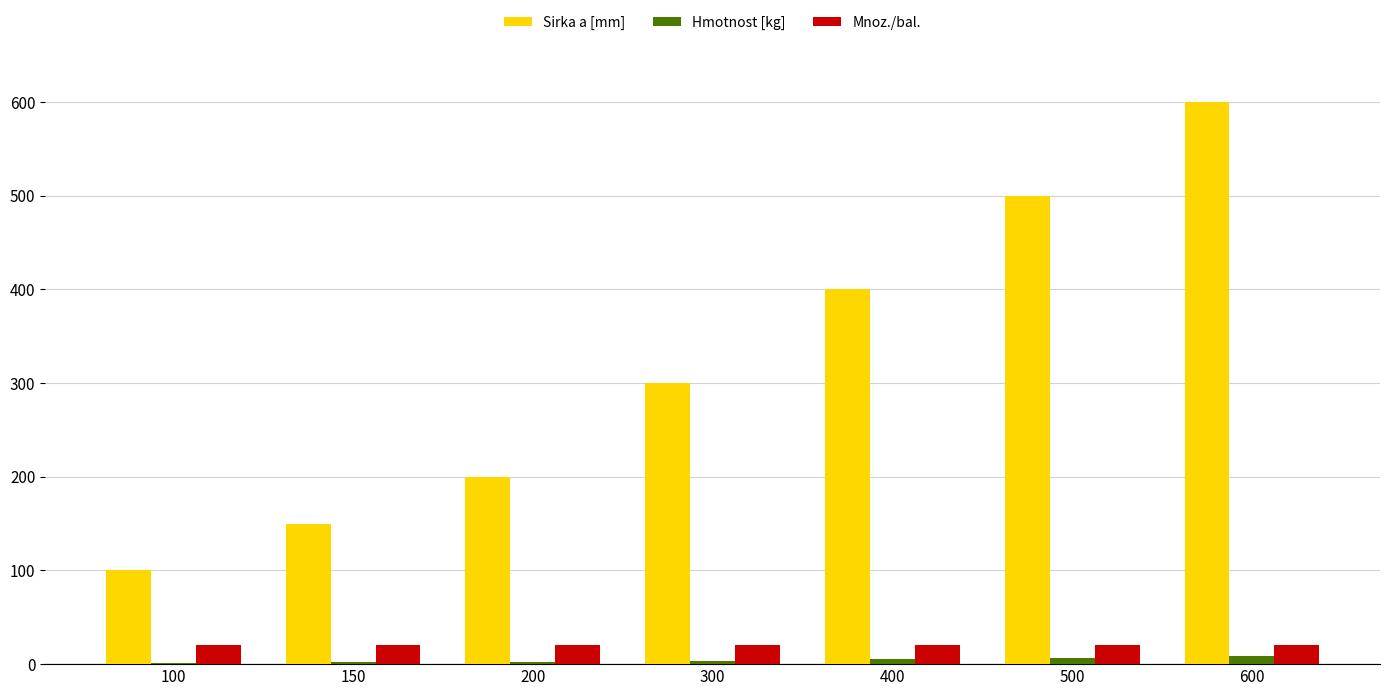

Are the bars grouped side by side (vs. stacked)?

Yes